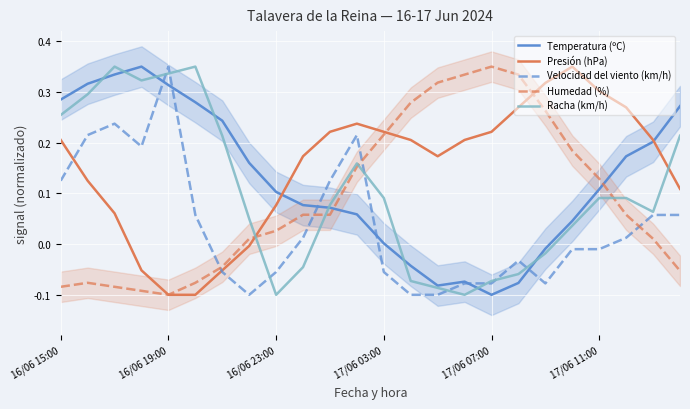

Which series ends up on top after the final intersection of Racha (km/h) and Presión (hPa)?

Racha (km/h)